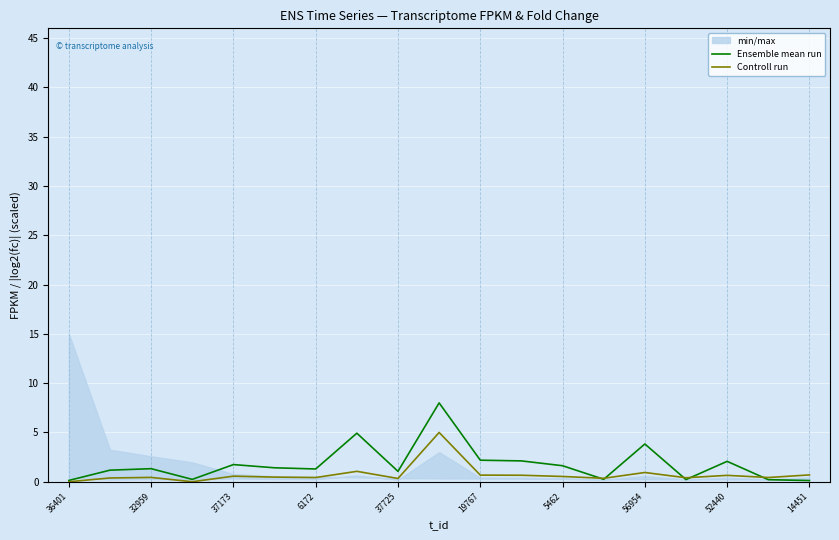

What is the greatest value displayed?

8.0